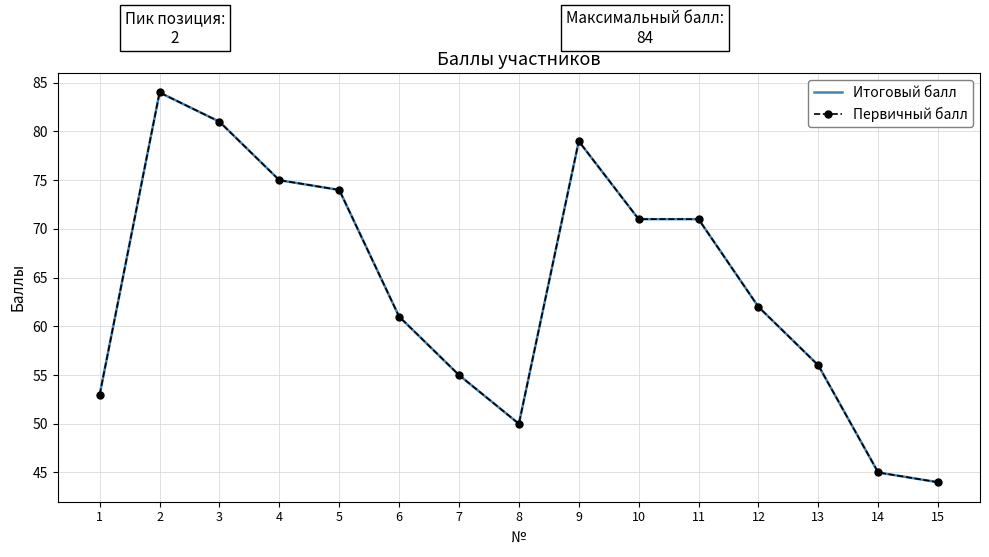

True or false: Итоговый балл has a value of 75 at 4.

True